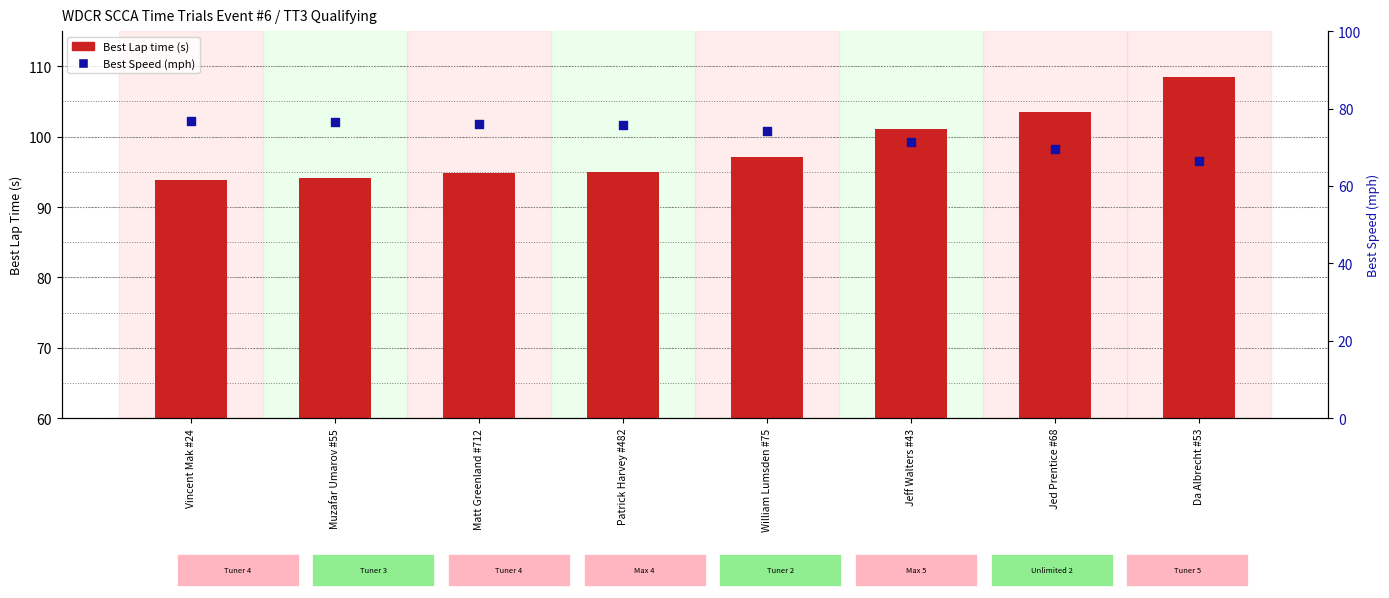

What are all the series names shown in the legend?

Best Lap time (s), Best Speed (mph)